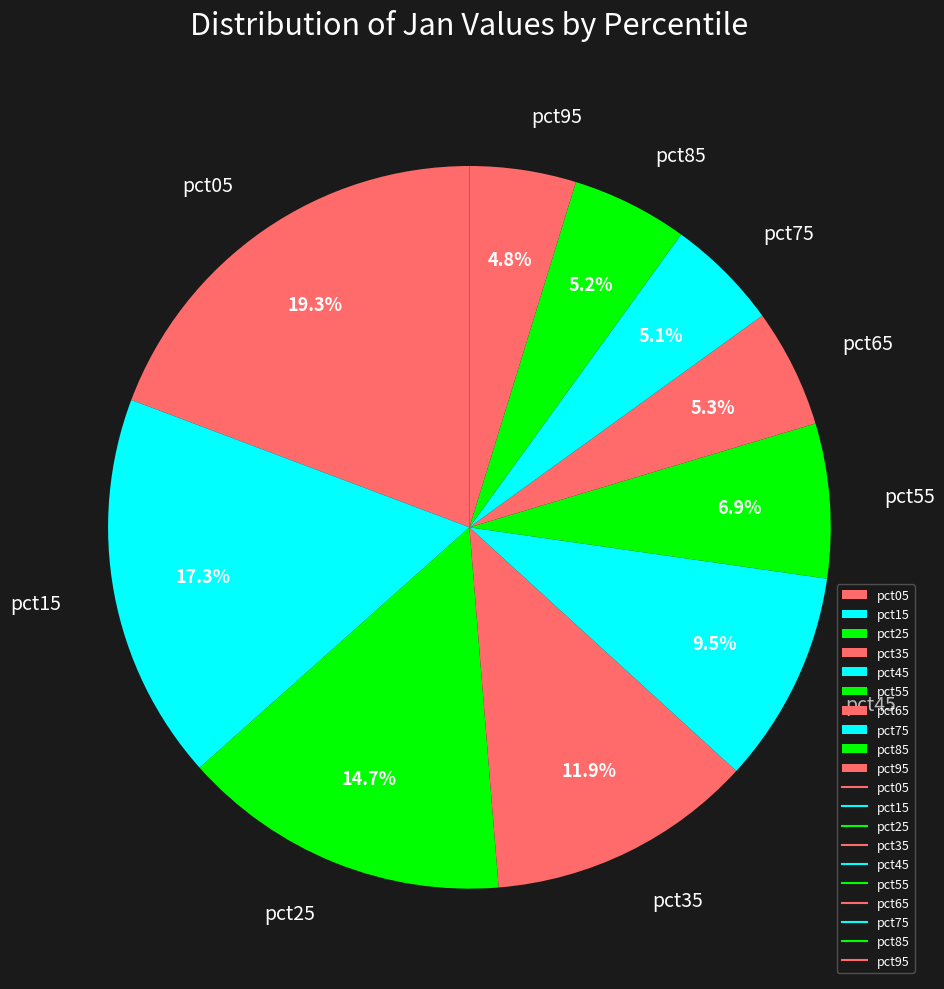

Combined, do pct95 and pct55 account for over 50%?

No